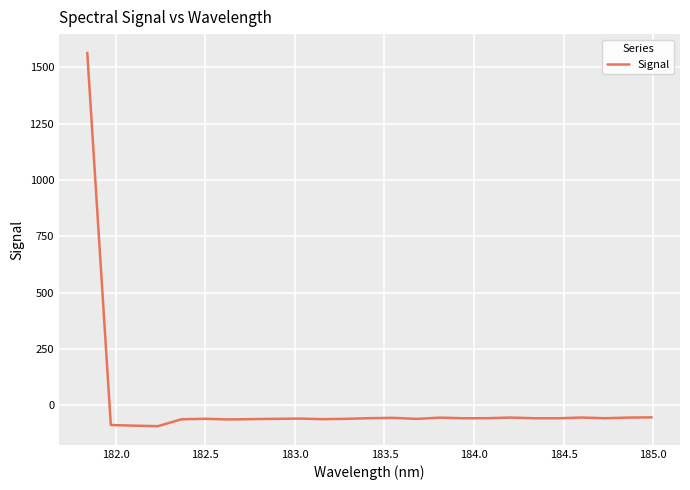

How many values exceed -56?

7